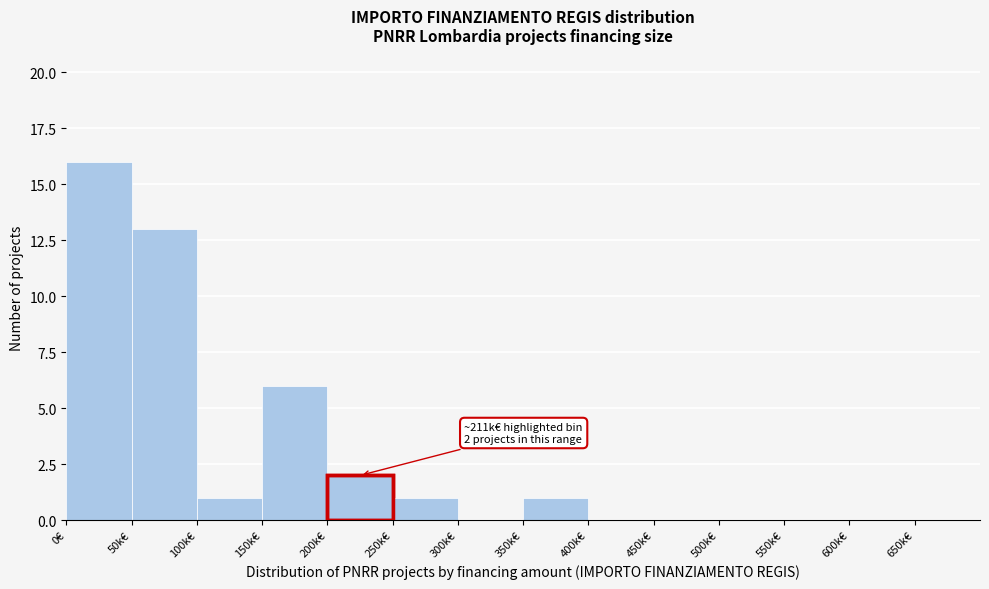

Reading left to right, what are all the values shown in this chart?

0€=16	50k€=13	100k€=1	150k€=6	200k€=2	250k€=1	300k€=0	350k€=1	400k€=0	450k€=0	500k€=0	550k€=0	600k€=0	650k€=0